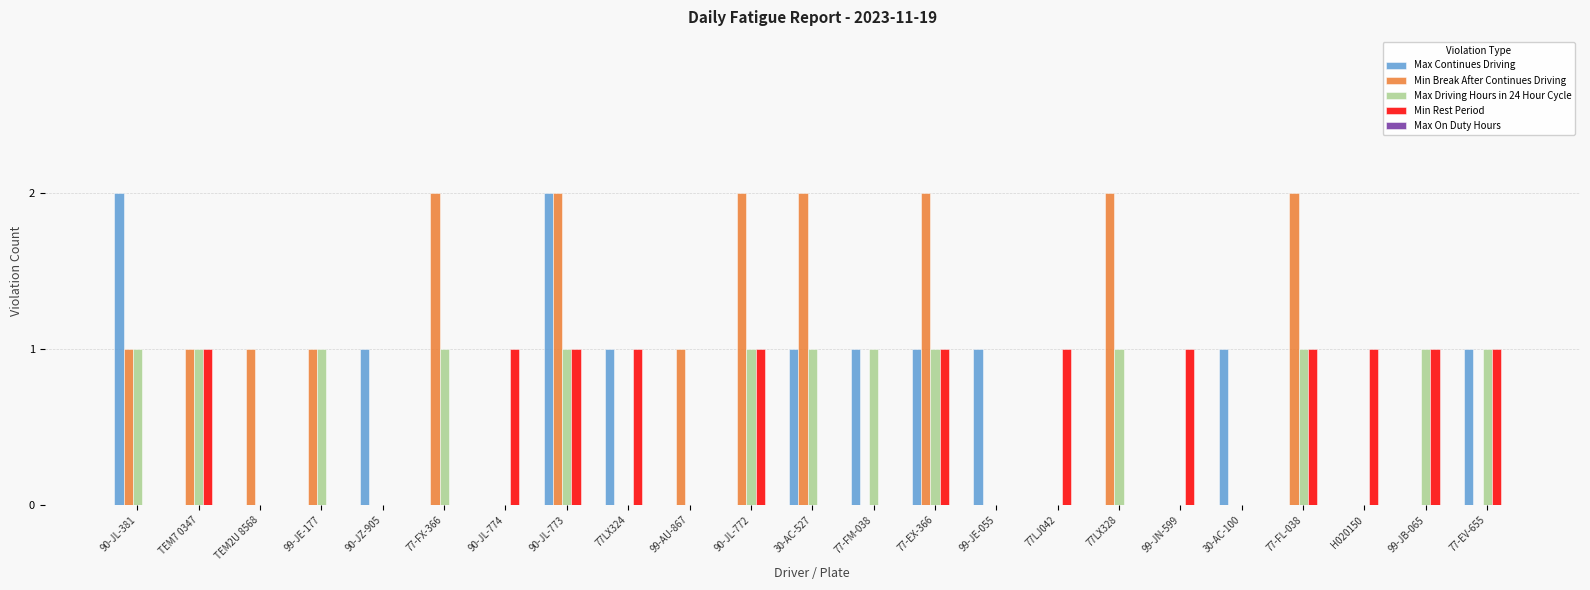

What is the sum of all Min Rest Period values?

12